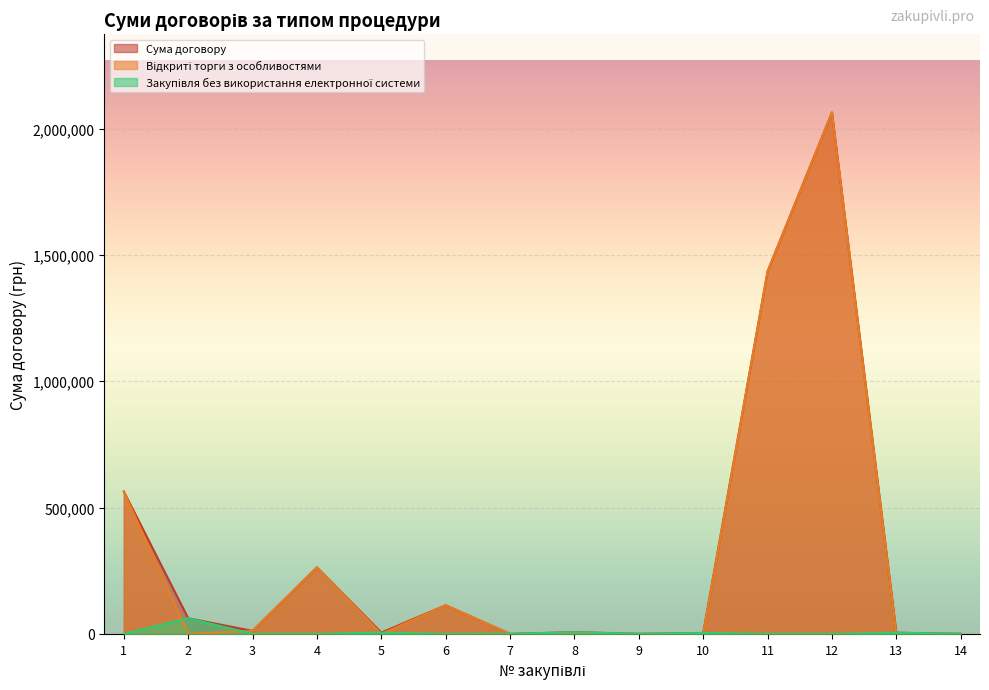

Does the chart display data point markers on the line(s)?

No